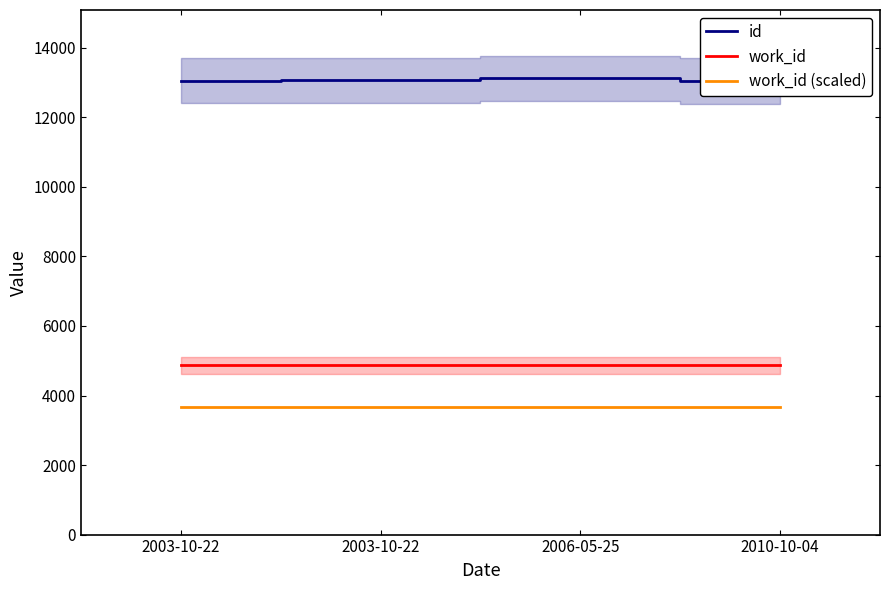

Reading left to right, transcribe all the data shown in this chart.

id: 13060.0	13066.0	13121.0	13044.0
work_id: 4875.0	4875.0	4875.0	4875.0
work_id (scaled): 3656.2	3656.2	3656.2	3656.2